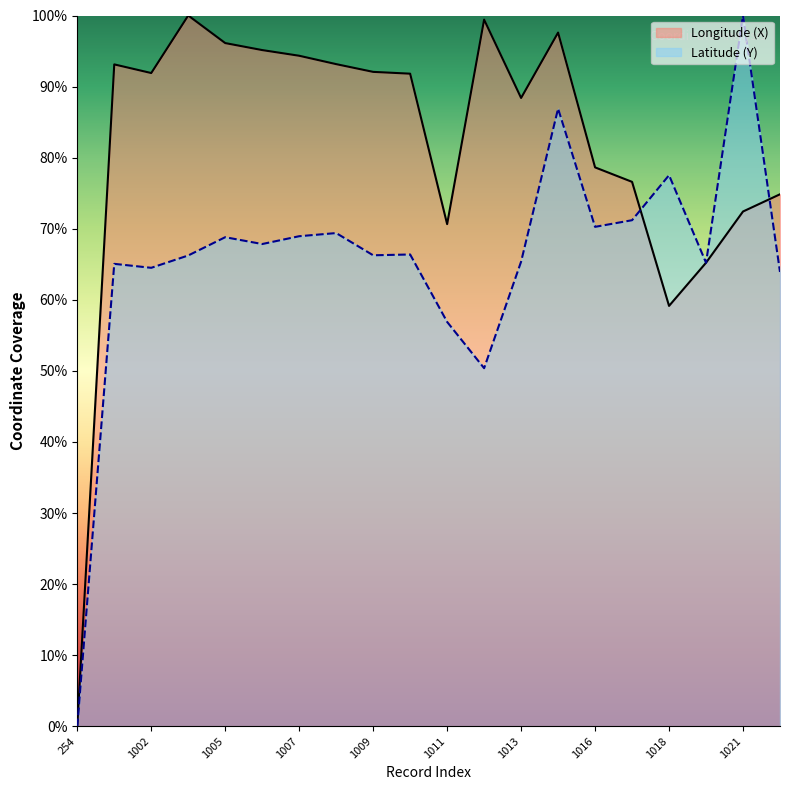

Reading left to right, what are all the values shown in this chart?

Longitude (X): 0.0	93.1	91.9	100.0	96.1	95.1	94.3	93.2	92.1	91.8	70.6	99.4	88.4	97.6	78.6	76.6	59.1	65.2	72.4	74.8
Latitude (Y): 0.0	65.1	64.5	66.2	68.8	67.8	68.9	69.4	66.3	66.4	56.9	50.4	65.4	86.9	70.3	71.2	77.5	65.2	100.0	63.9